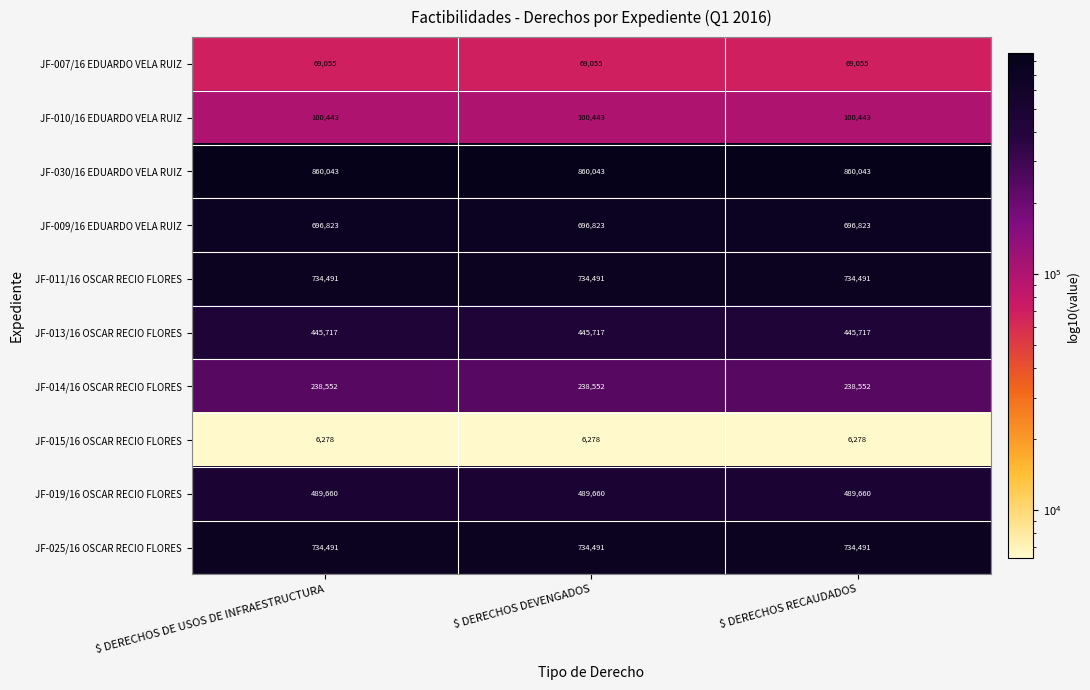

What is the sum of all JF-010/16 EDUARDO VELA RUIZ values?

301329